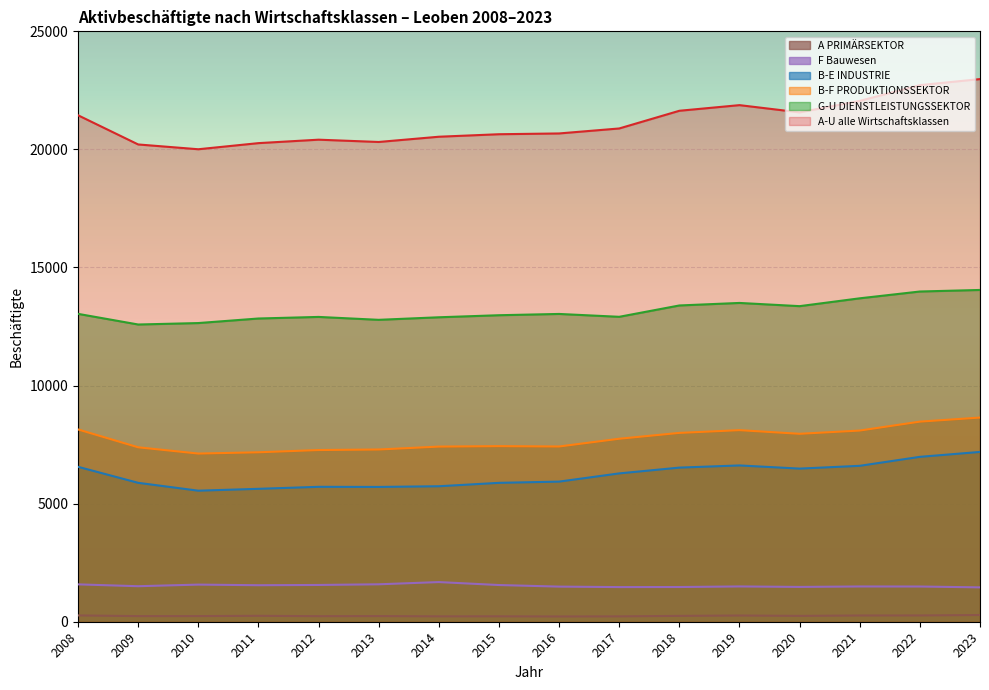

What is the value of the A-U alle Wirtschaftsklassen point at the 4th from the left?

20266